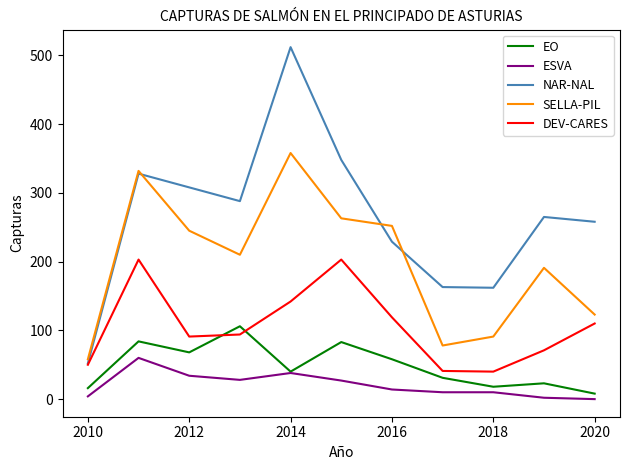

True or false: SELLA-PIL and DEV-CARES cross at least once.

False